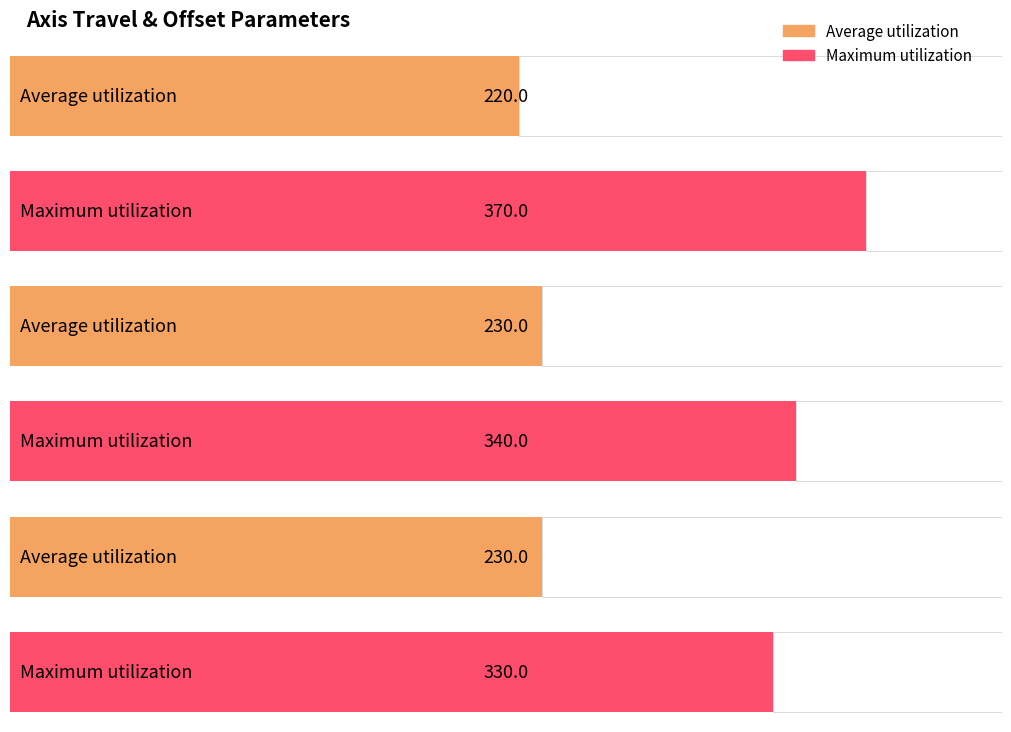

Count the number of data series in this chart.

2